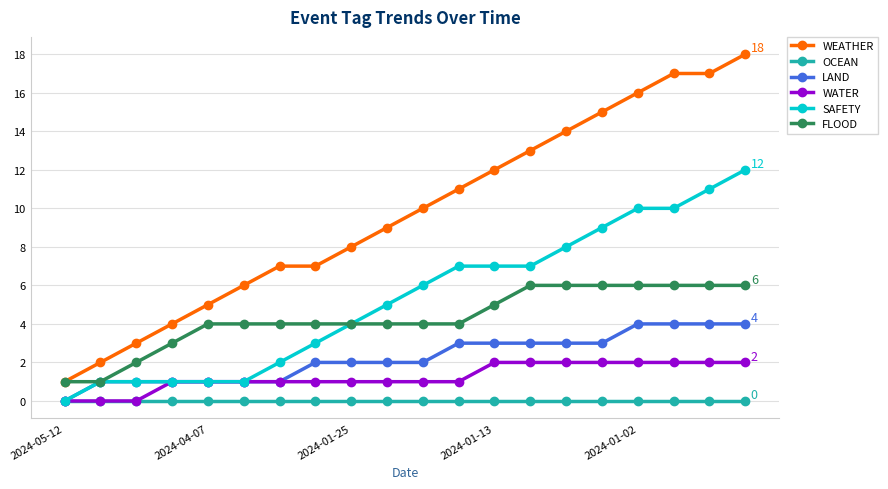

What is the minimum value for FLOOD?

1